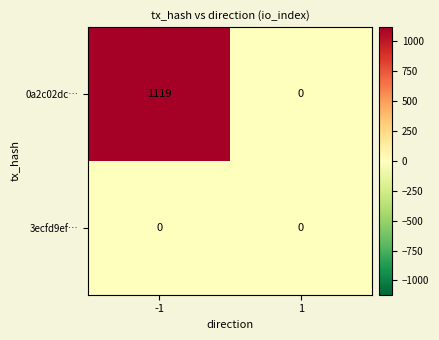

The 0a2c02dc… series shows 444 at 1. True or false?

False